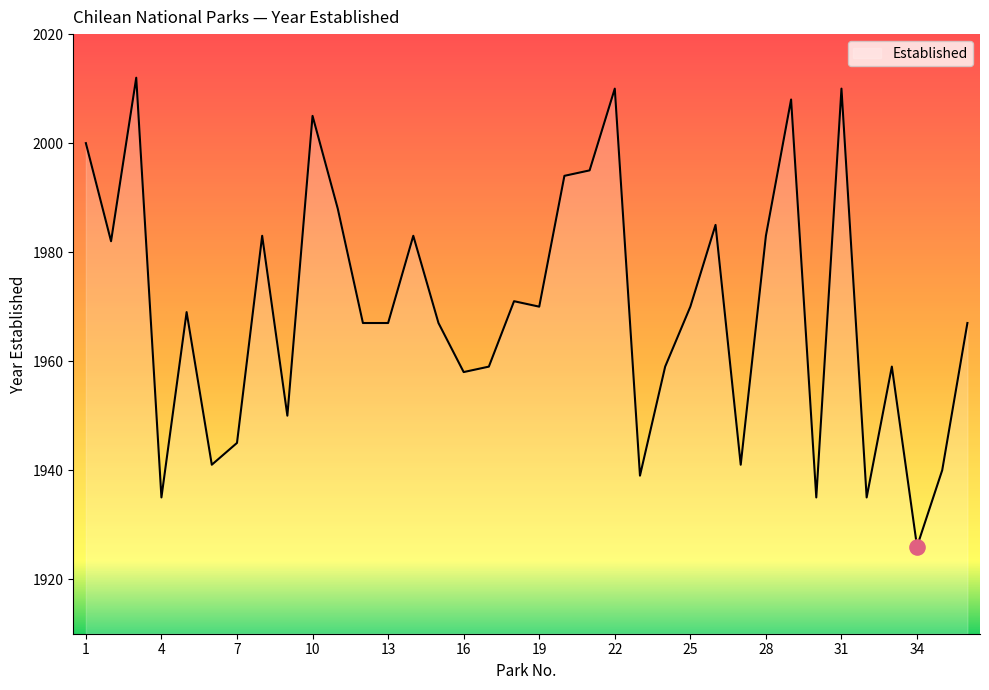

What is the greatest value displayed?

2012